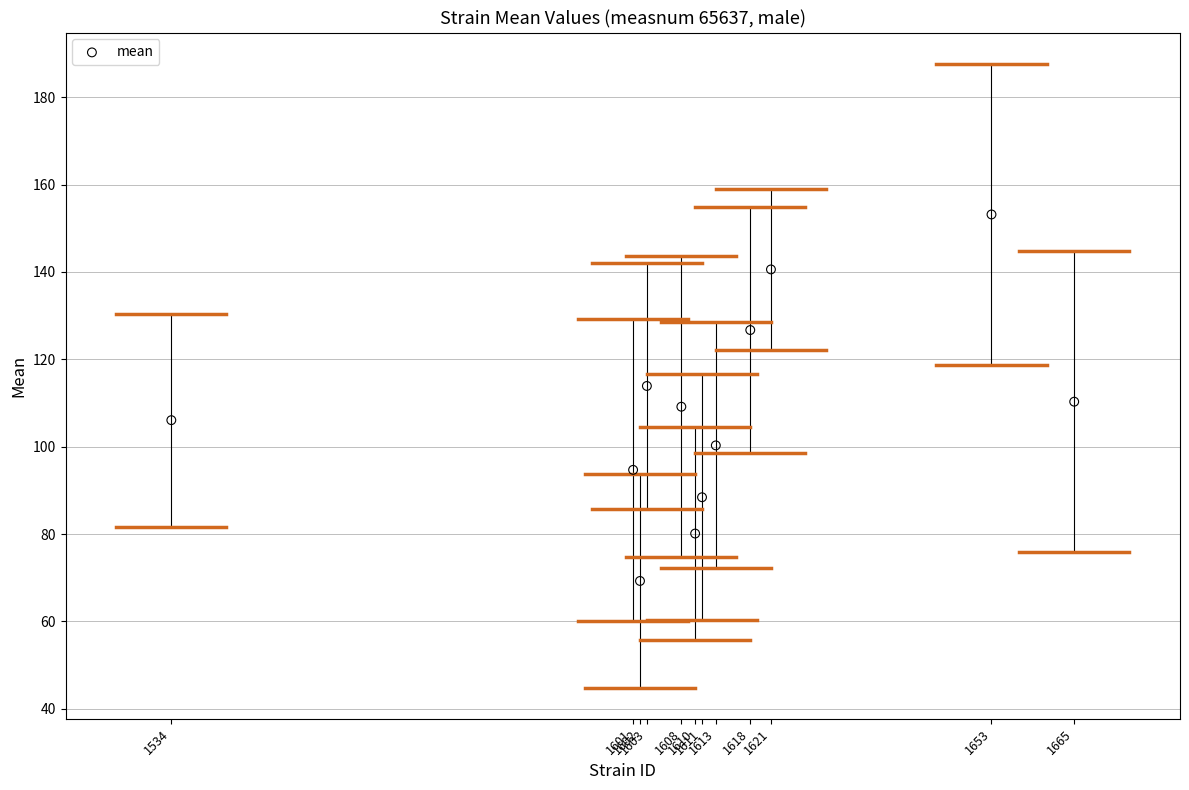

What is the average Y value?

107.7